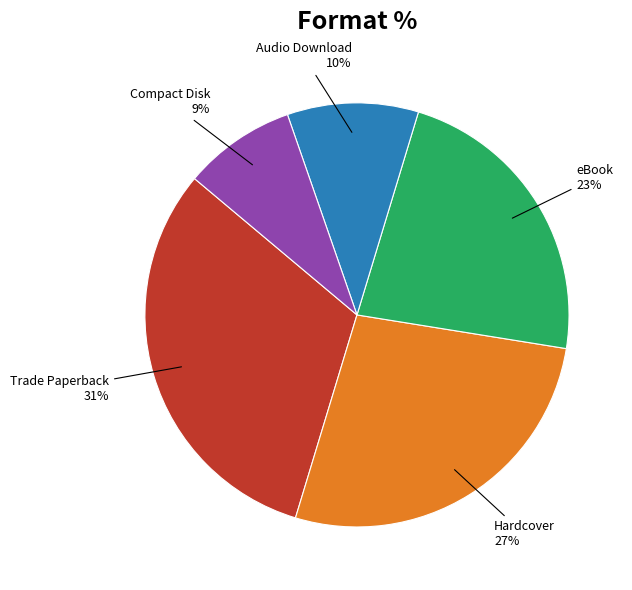

Combined, do Audio Download and eBook account for over 50%?

No